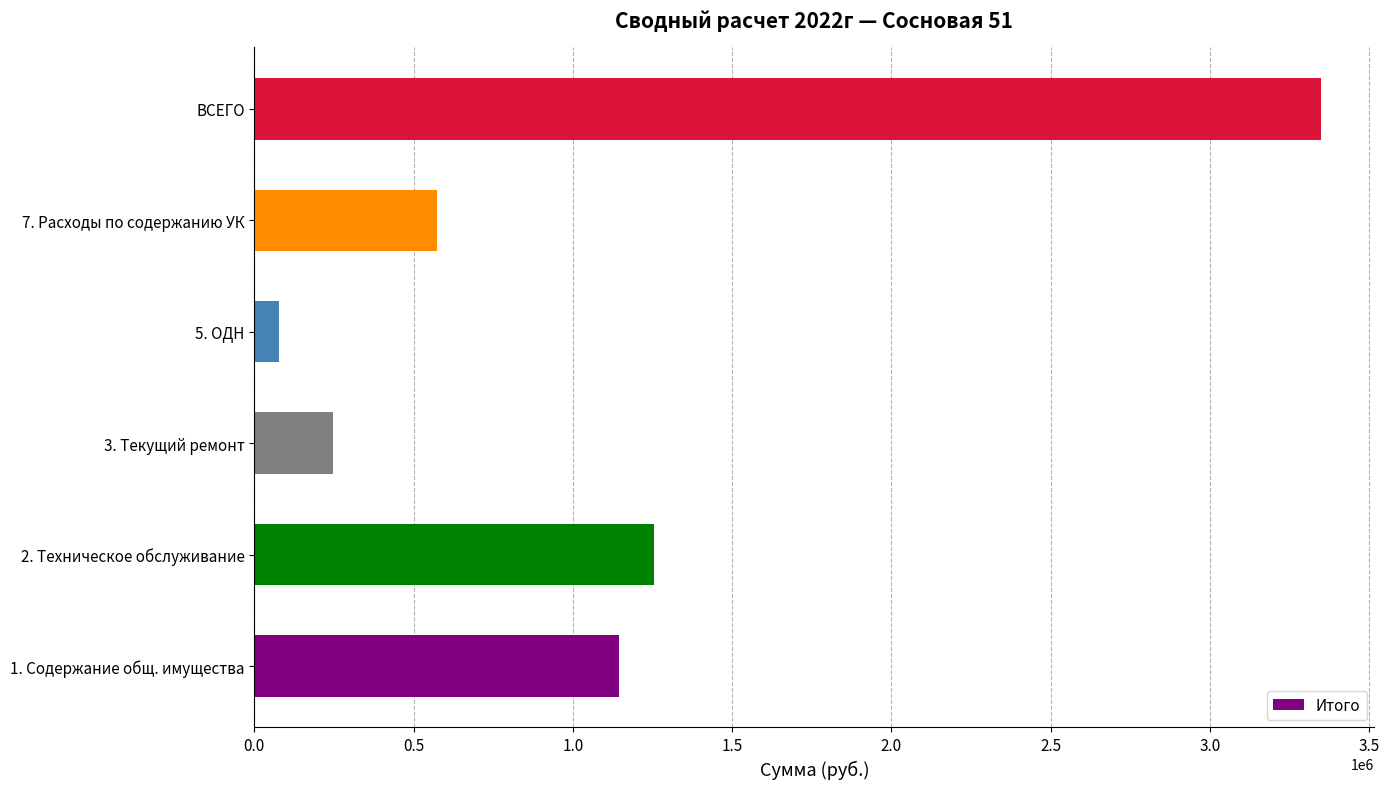

Reading top to bottom, what are all the values shown in this chart?

ВСЕГО=3348477.1	7. Расходы по содержанию УК=575156.8	5. ОДН=77097.6	3. Текущий ремонт=247104.6	2. Техническое обслуживание=1254343.5	1. Содержание общ. имущества=1145866.7